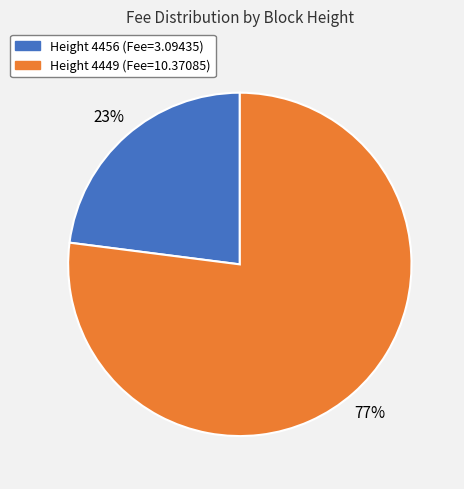

How many segments does this pie chart have?

2